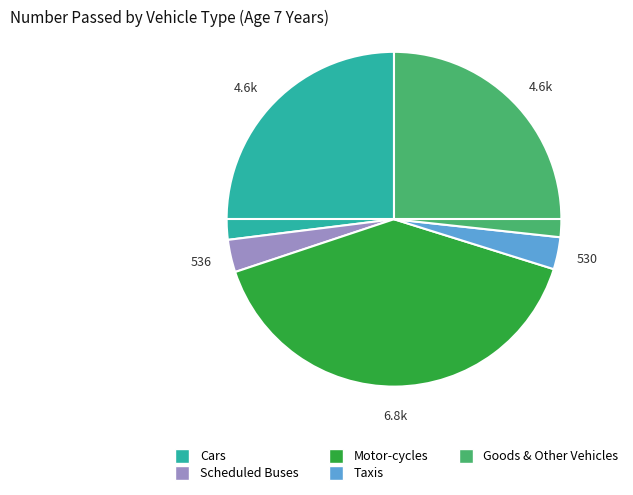

Which slice is the largest?

Motor-cycles